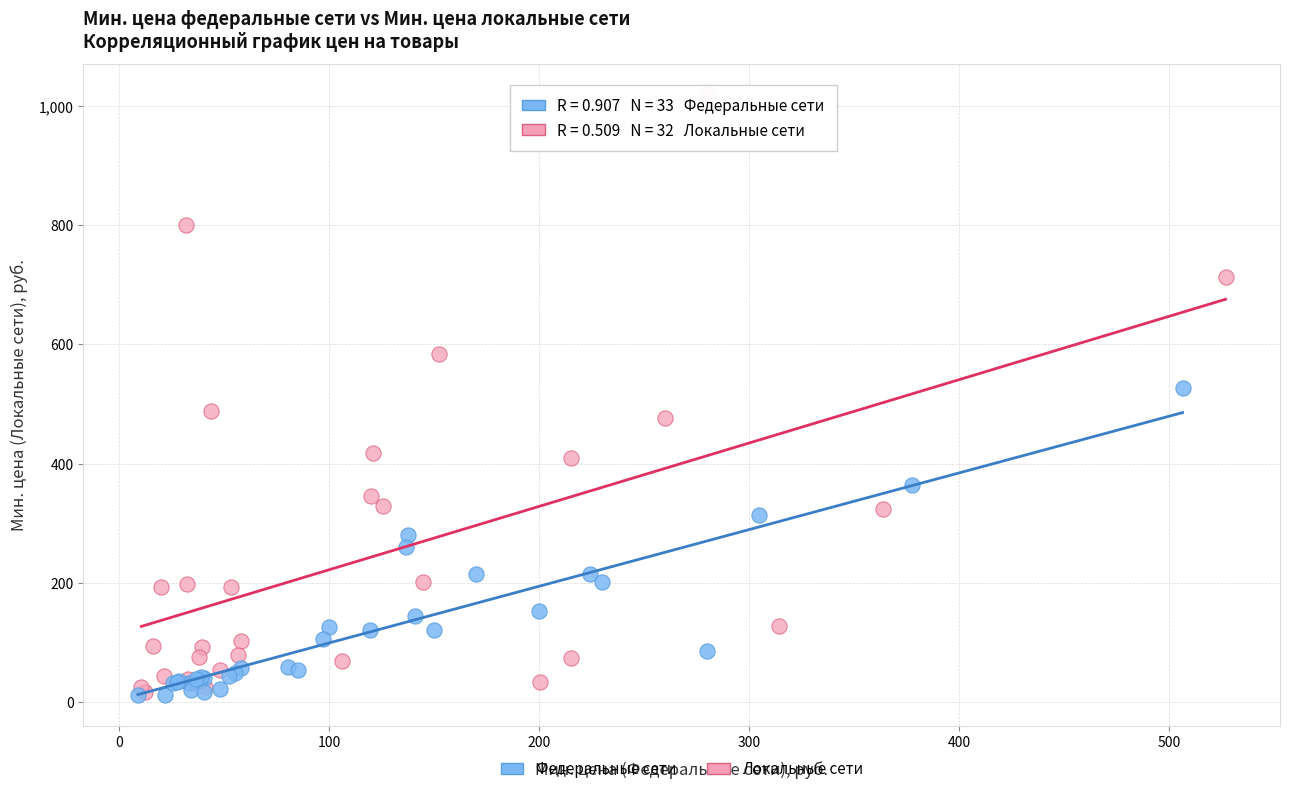

Which series has the widest spread of Y values?

Локальные сети